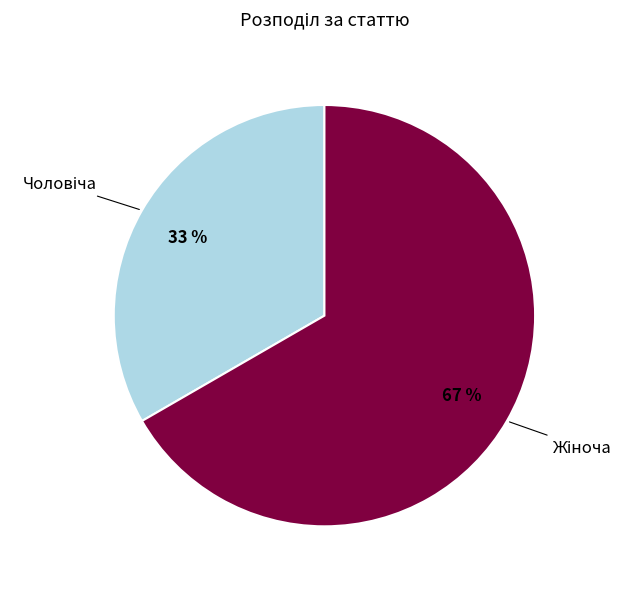

To the nearest percent, what is the average slice percentage?

50%